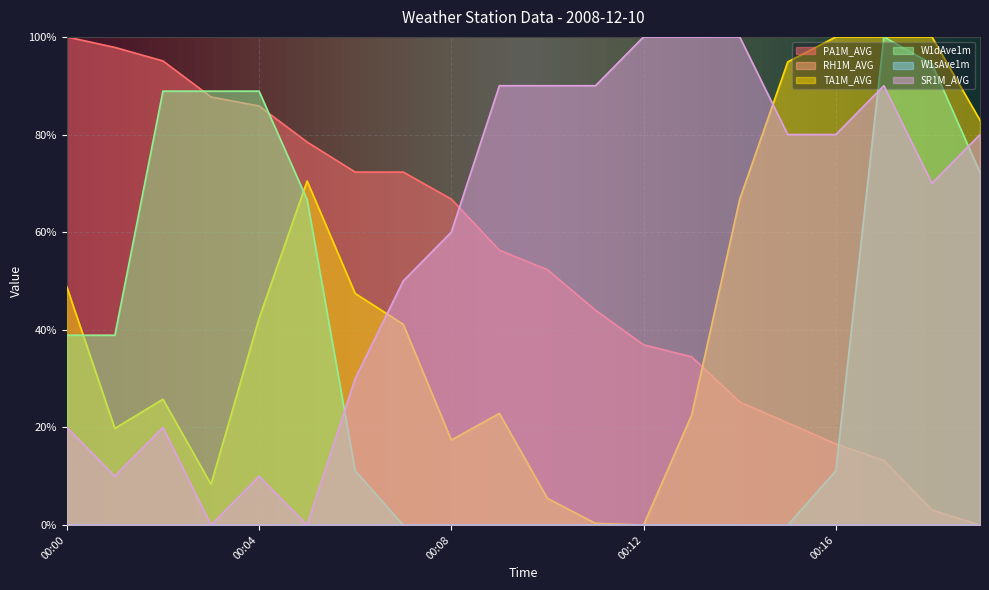

Which series ends up on top after the final intersection of SR1M_AVG and W1dAve1m?

SR1M_AVG